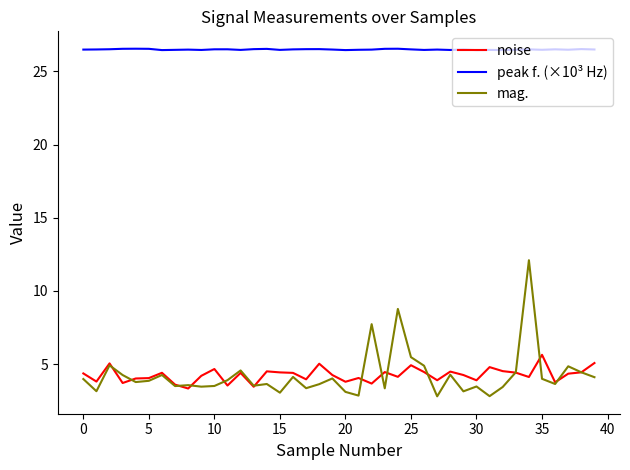

Which series has the largest total across all categories?

peak f. (×10³ Hz)